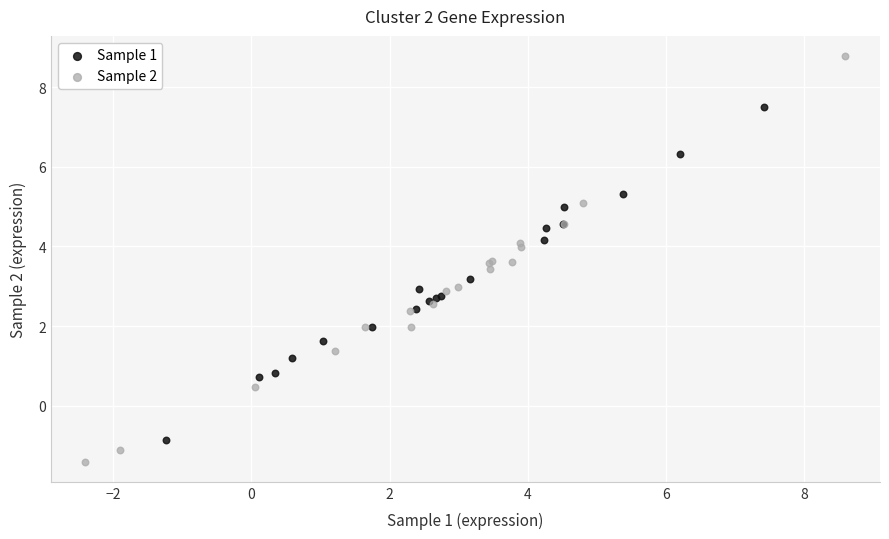

Which series has the widest spread of Y values?

Sample 2